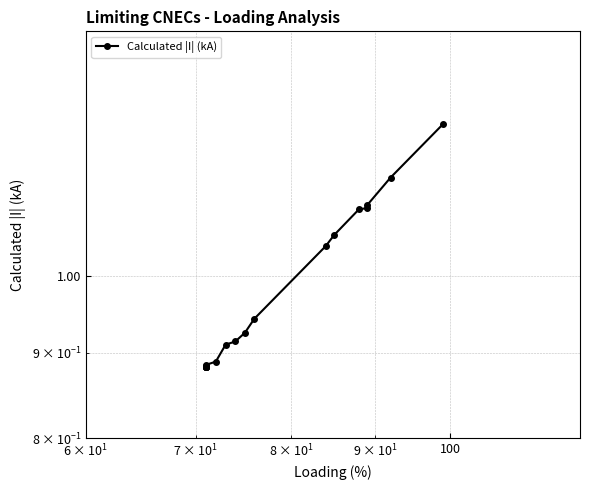

What is the value of the 18th point from the left?

1.1